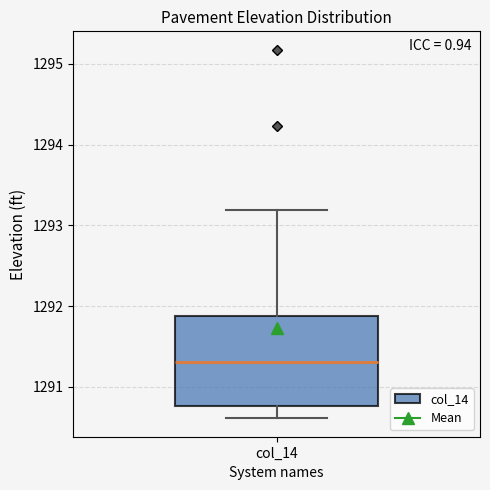

Where is the lower edge of the box for col_14 on the y-axis? The values are not printed on the chart, so give them approximately, as read against the axis.

1290.8